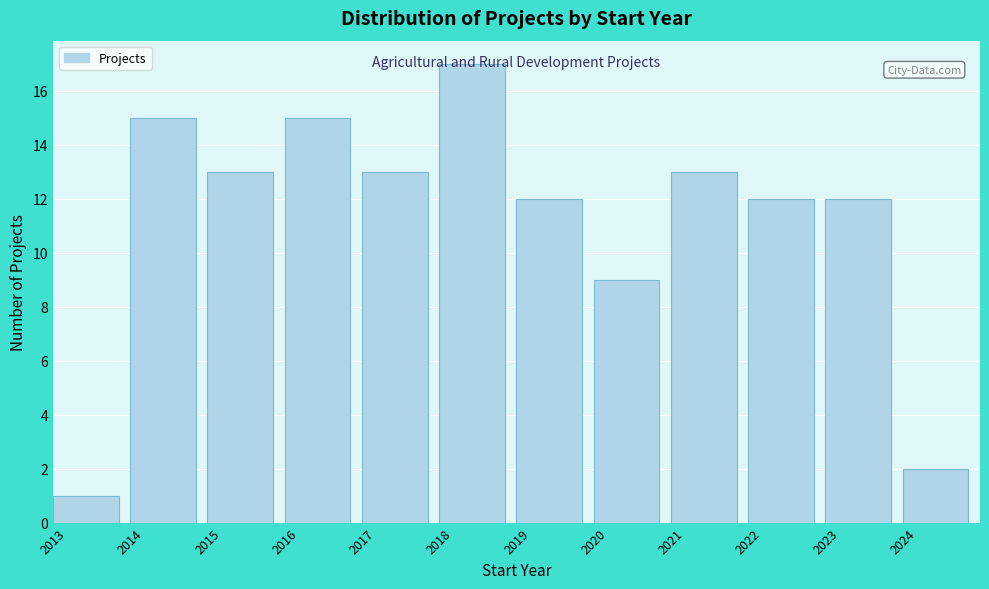

Which range on the x-axis has the tallest bar?

2018 to 2019